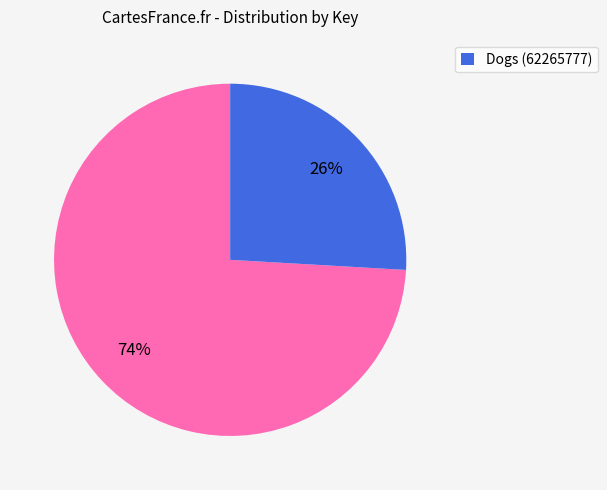

To the nearest percent, what is the difference between the largest and smallest slice percentages?

48%